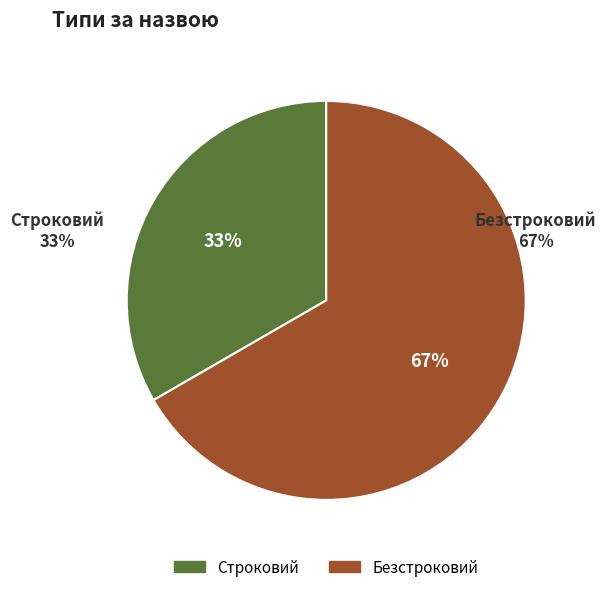

The Безстроковий slice represents 67% of the pie. True or false?

True